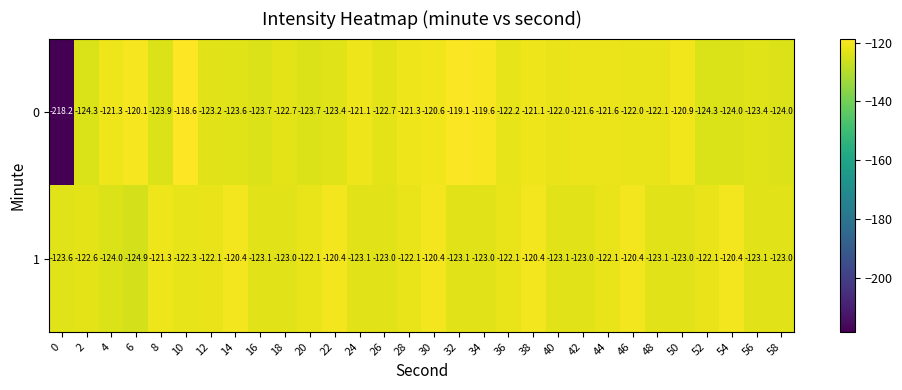

What is the sum of the 1 values at 44 and 14?

-242.5